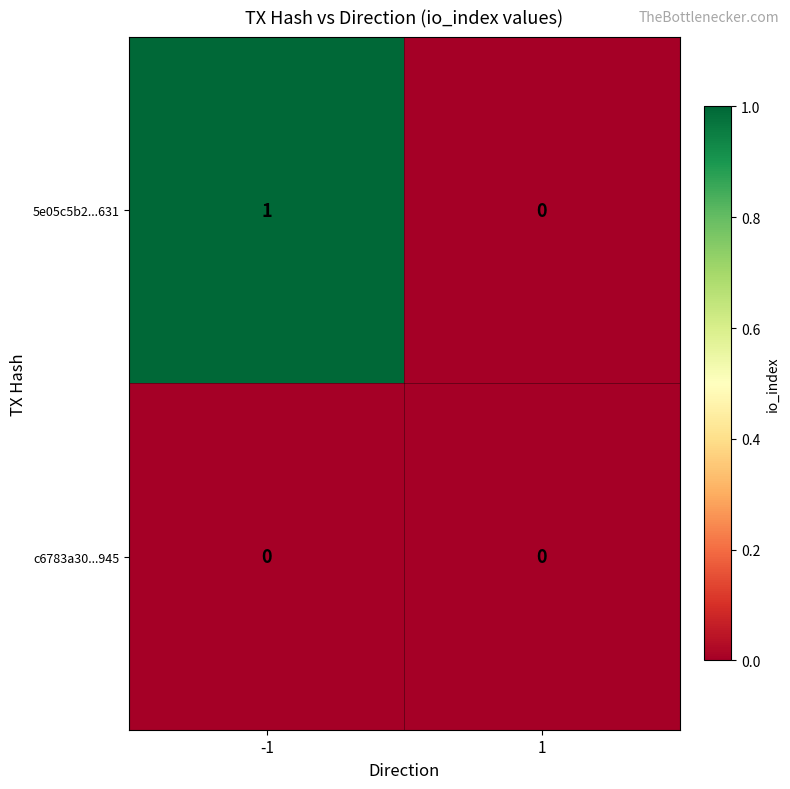

Is the value of c6783a30...945 at -1 greater than the value of 5e05c5b2...631 at -1?

No